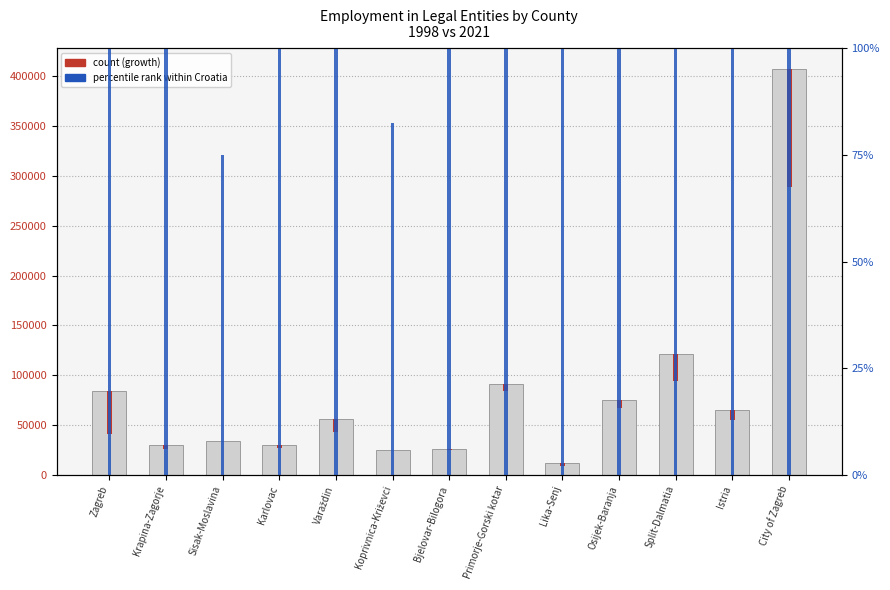

Are the bars grouped side by side (vs. stacked)?

No